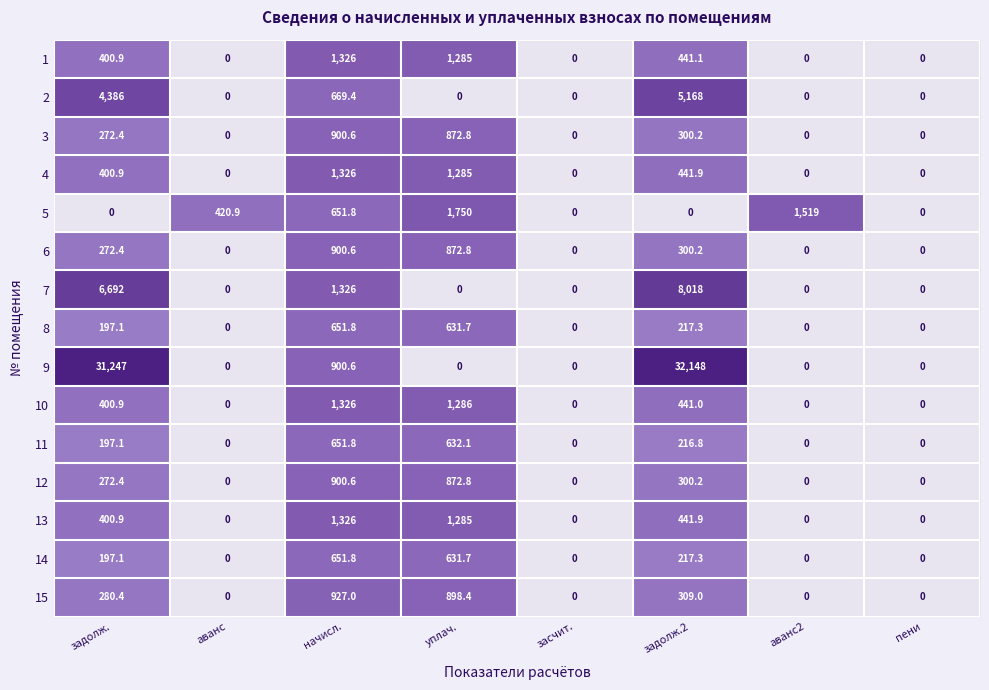

At which category is the sum across all series the highest?

задолж.2